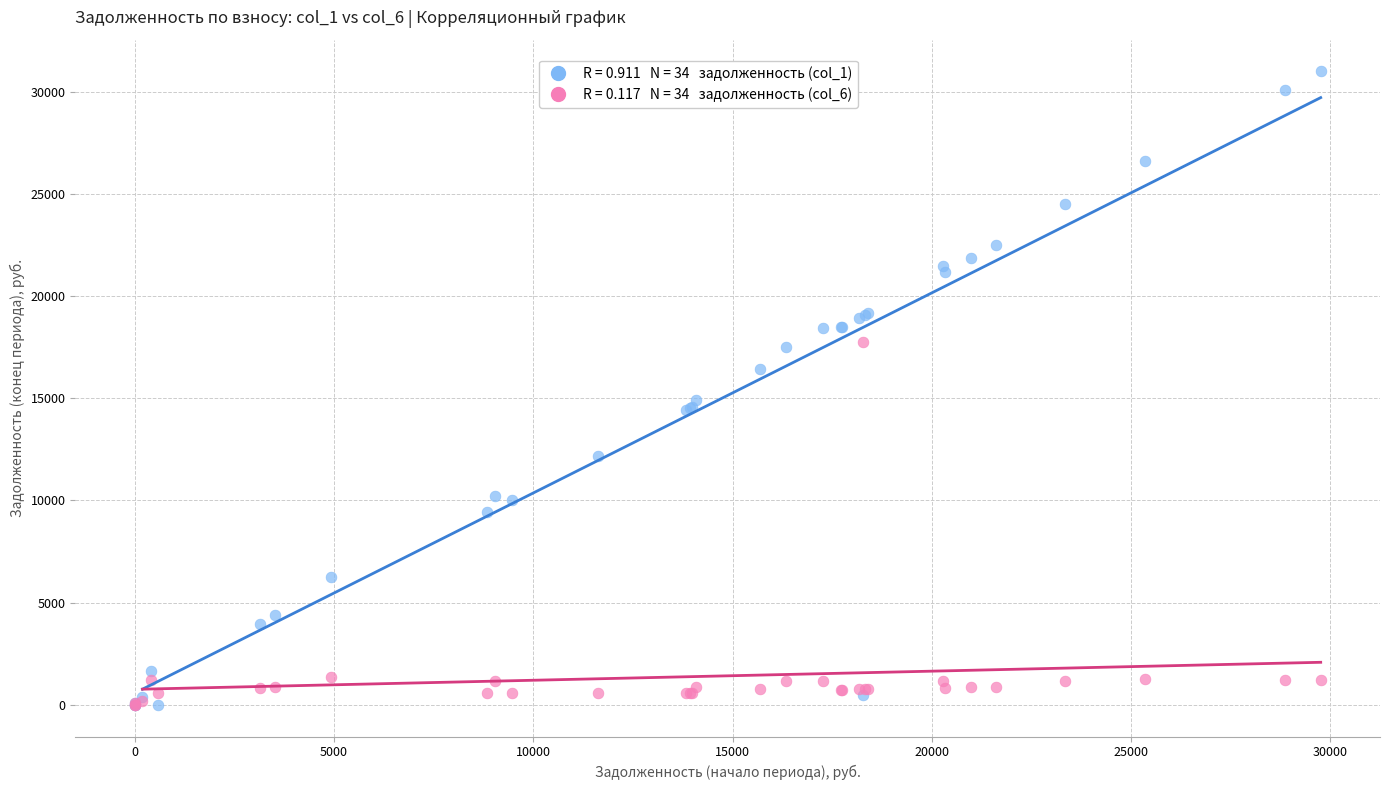

Across all series, what Y value is closest to 15495?

14929.2